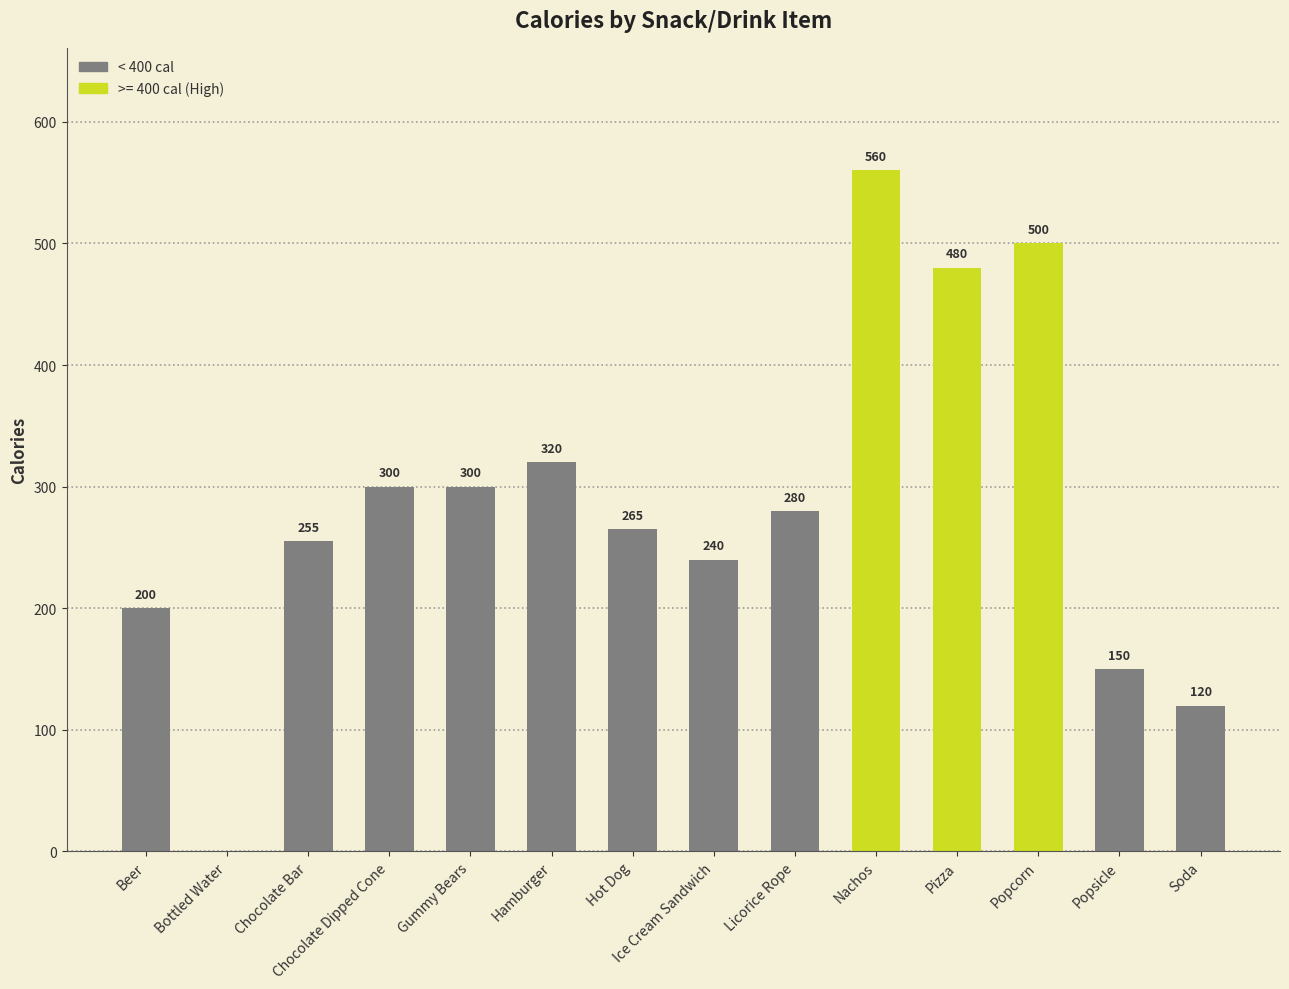

Which has a higher value, Gummy Bears or Popsicle?

Gummy Bears